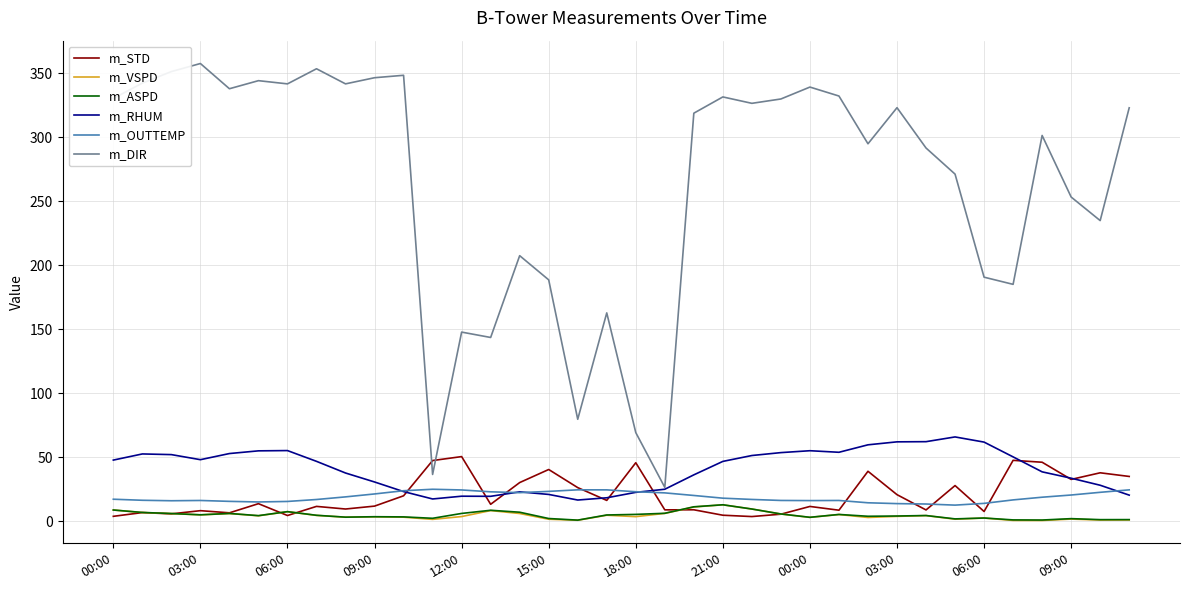

True or false: m_ASPD and m_RHUM intersect in this chart.

False